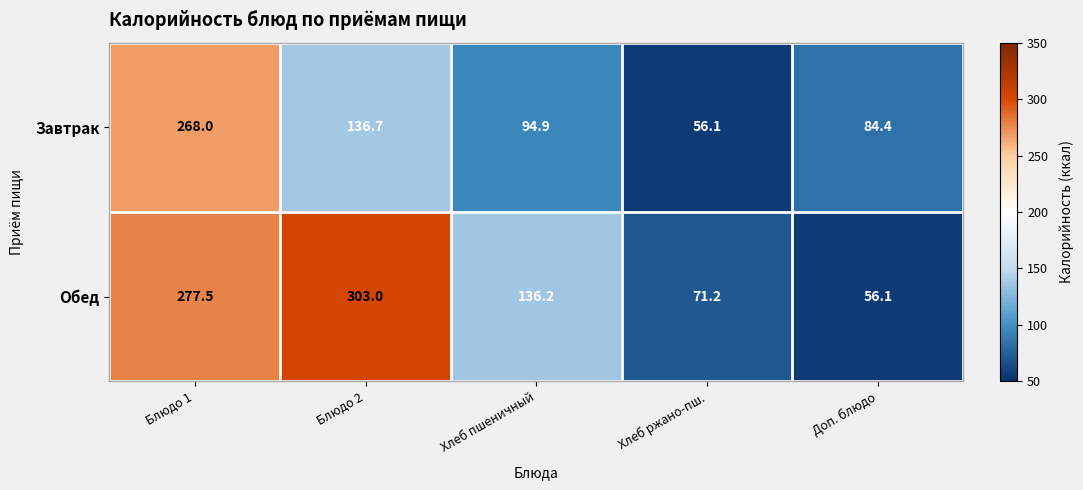

Read the Завтрак value at Хлеб ржано-пш..

56.1